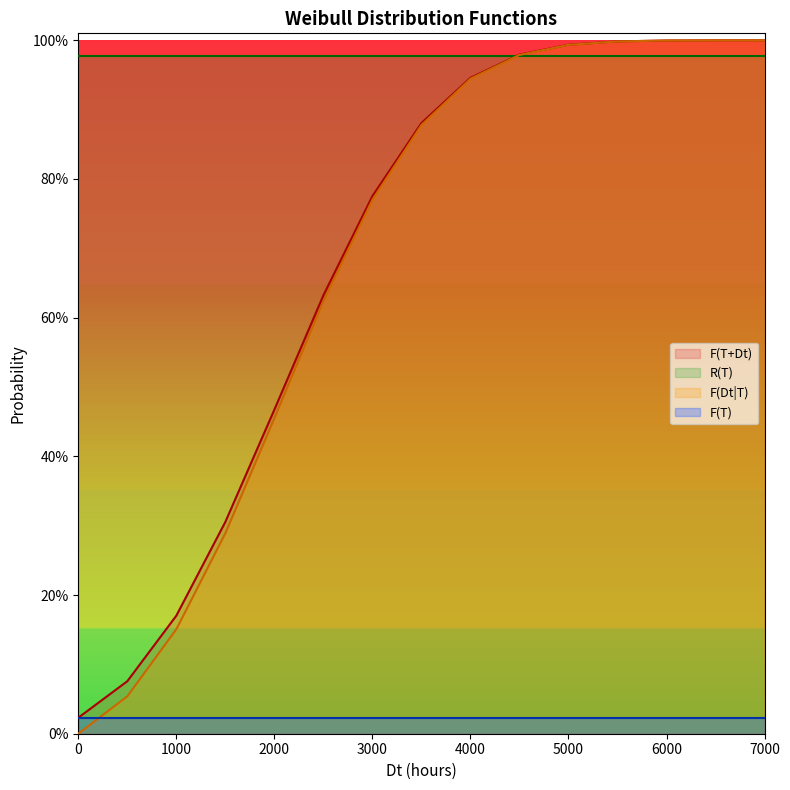

What is the difference between the maximum and second lowest values in the F(Dt|T) series?

0.9